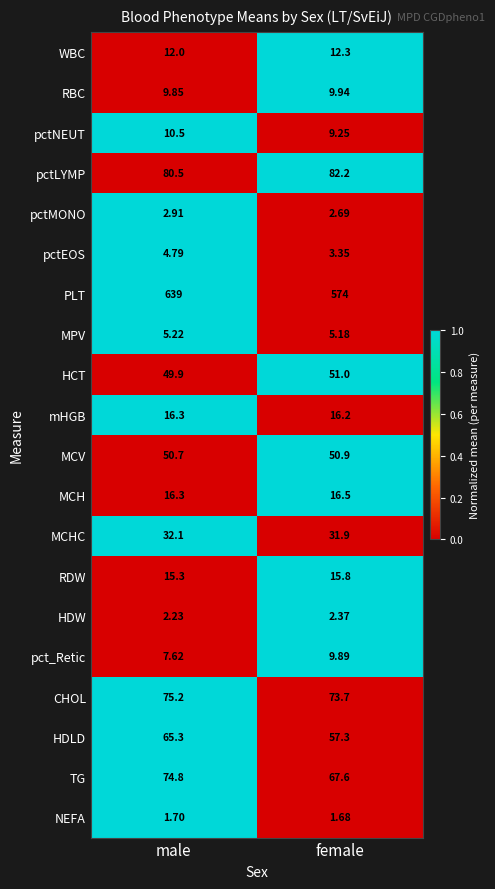

At which category is the sum across all series the highest?

male